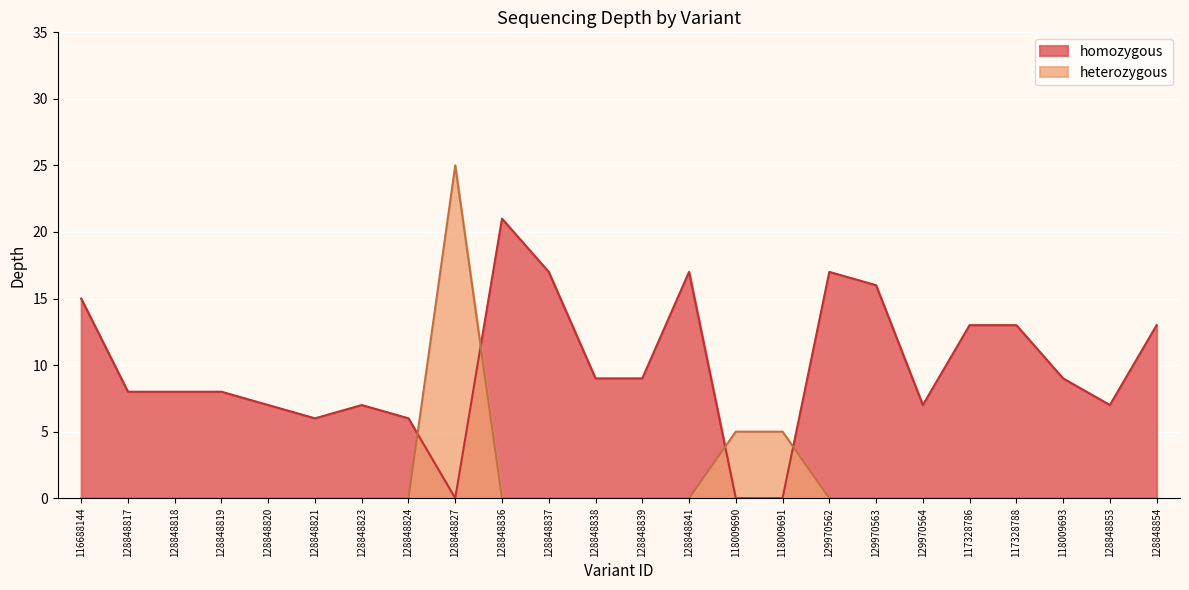

At which category is the sum across all series the highest?

128848827